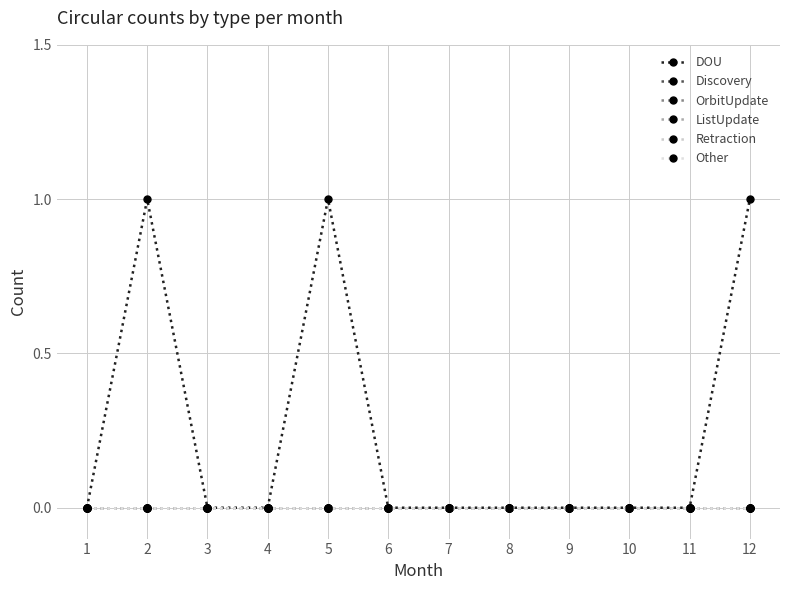

Which series has the largest total across all categories?

DOU